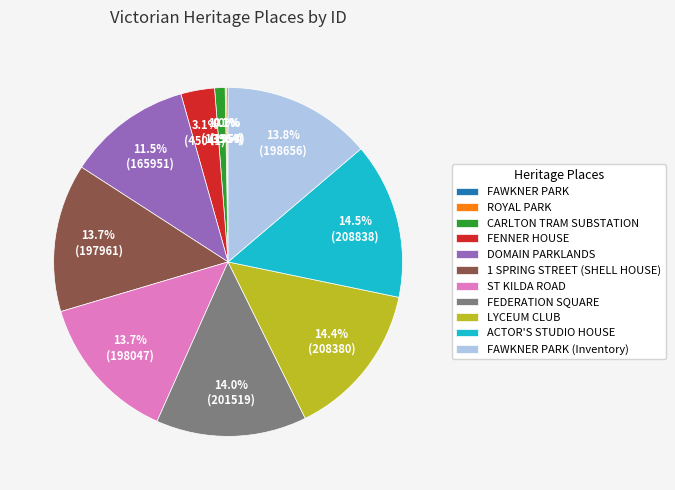

To the nearest percent, what portion does FEDERATION SQUARE represent?

14%